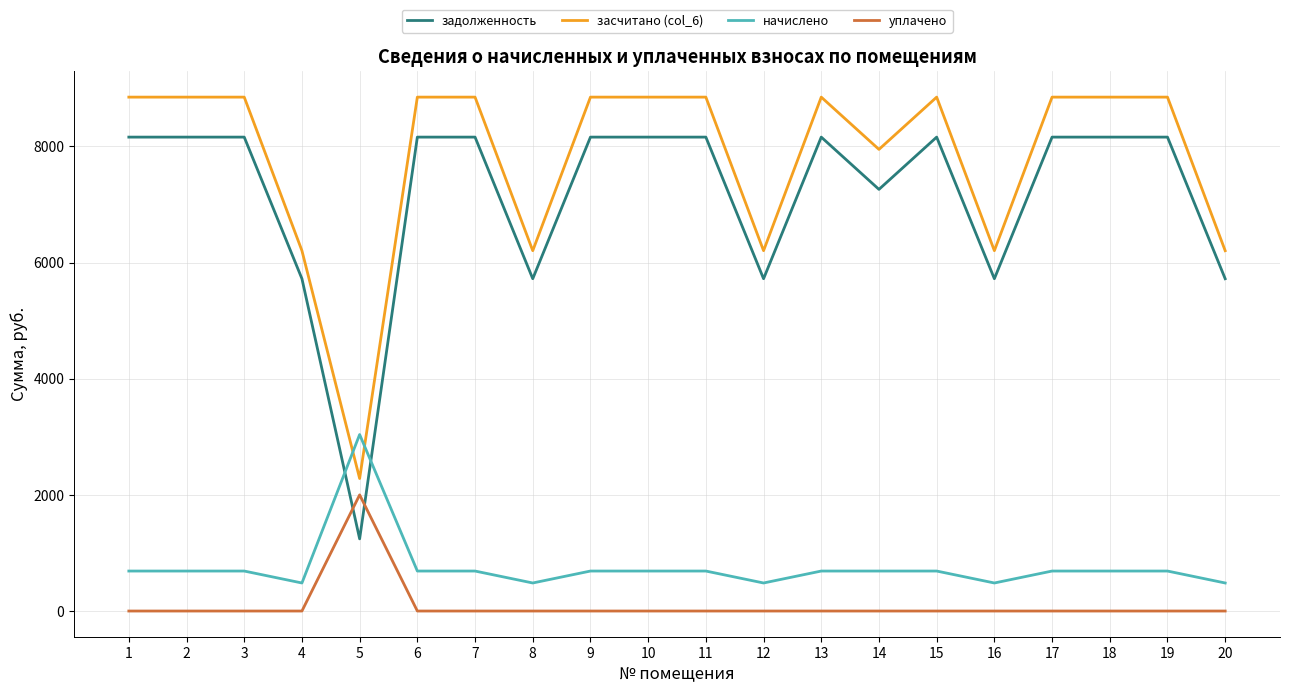

Which series changed the most between 3 and 16?

засчитано (col_6)